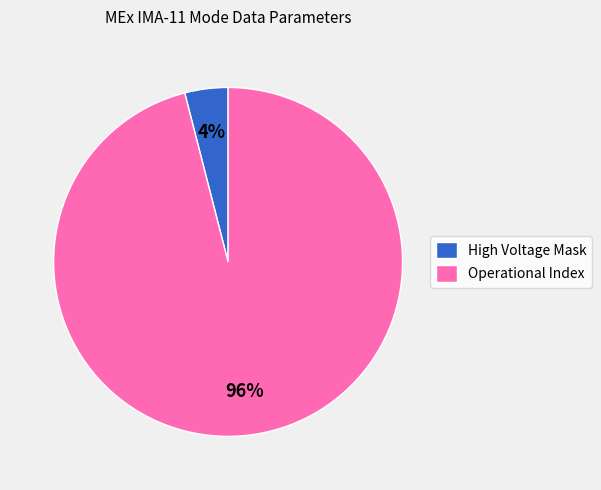

To the nearest percent, what is the combined percentage of High Voltage Mask and Operational Index?

100%